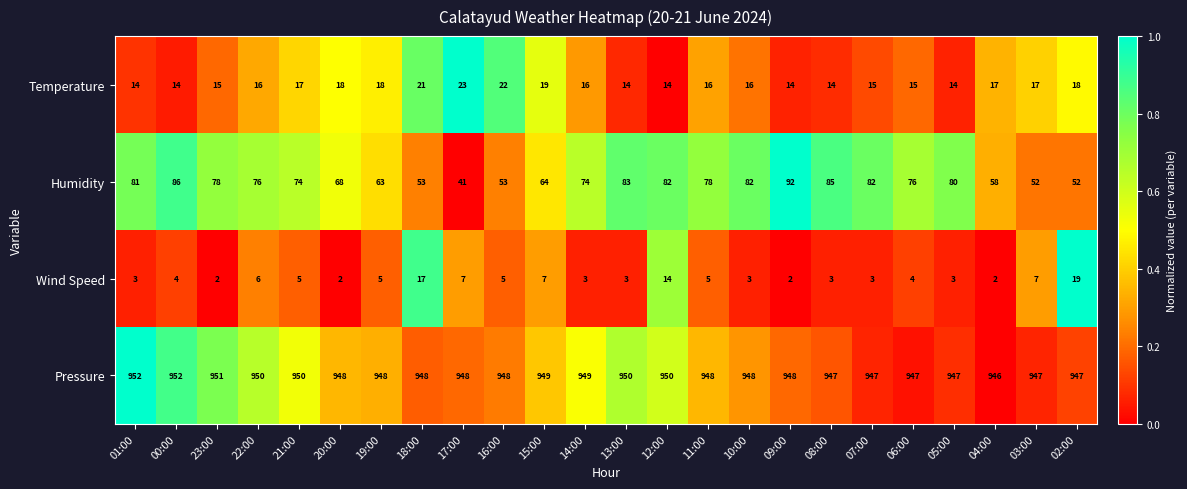

True or false: Pressure has a value of 1314 at 19:00.

False